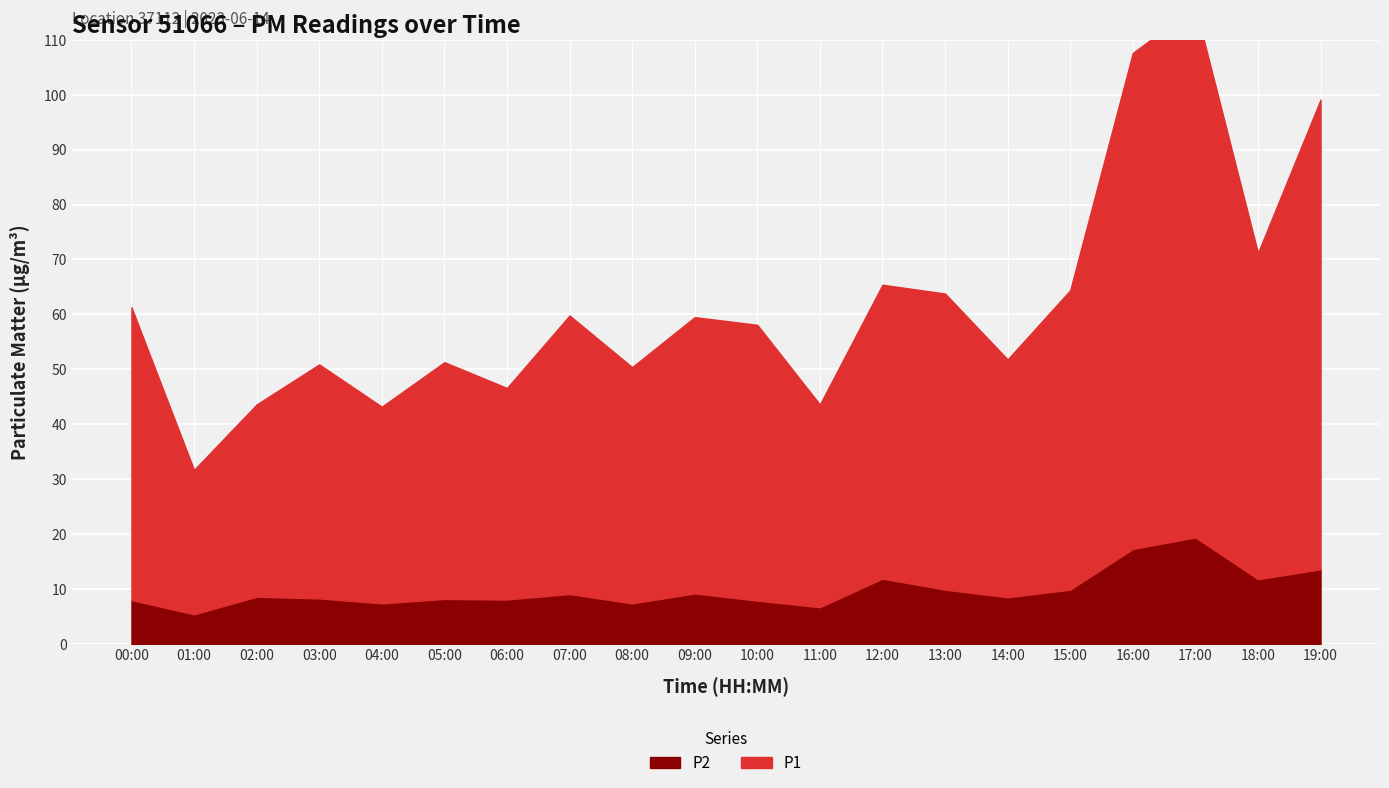

Reading right to left, extract all data points from this chart.

P1: 85.5	59.4	96.6	90.3	54.5	43.3	53.9	53.5	36.9	50.2	50.3	43.0	50.7	38.5	43.1	35.8	42.6	35.0	26.3	53.3
P2: 13.6	11.8	19.4	17.3	9.9	8.5	9.9	11.9	6.7	7.9	9.2	7.4	9.1	8.1	8.2	7.4	8.3	8.6	5.4	8.0